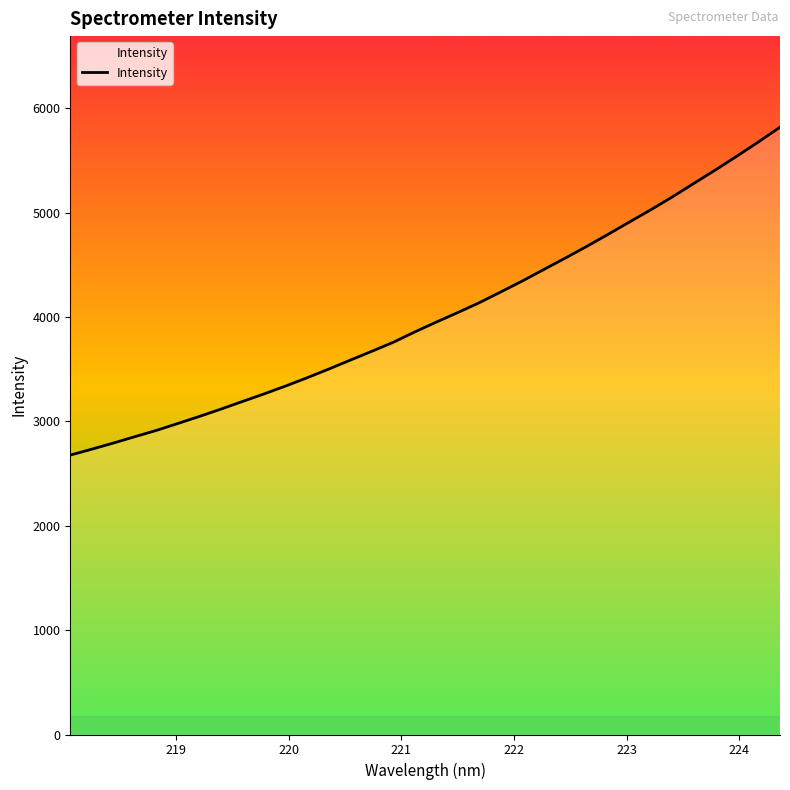

What is the average value?

4022.0